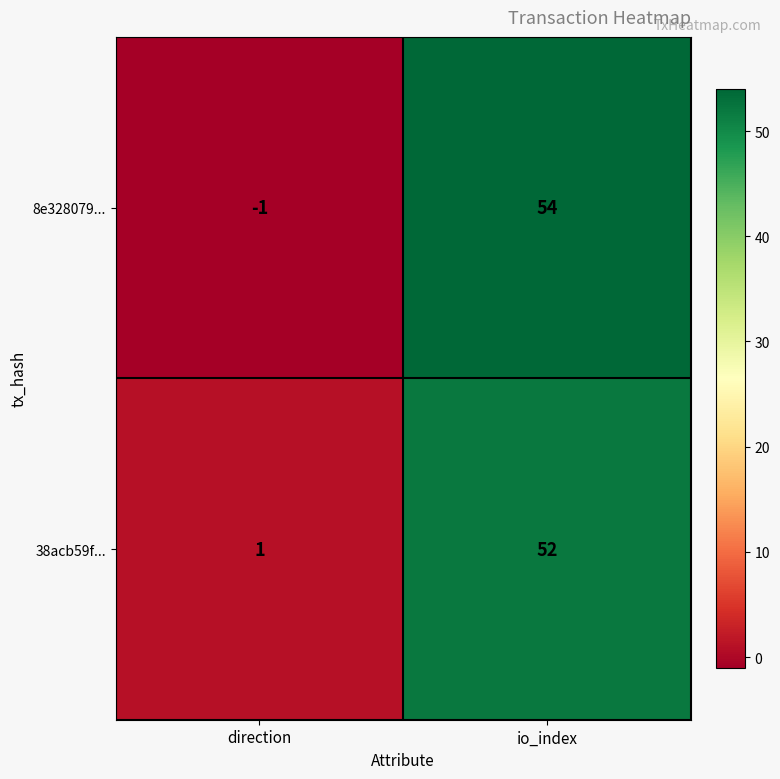

Between direction and io_index, which series saw the biggest shift?

8e328079...